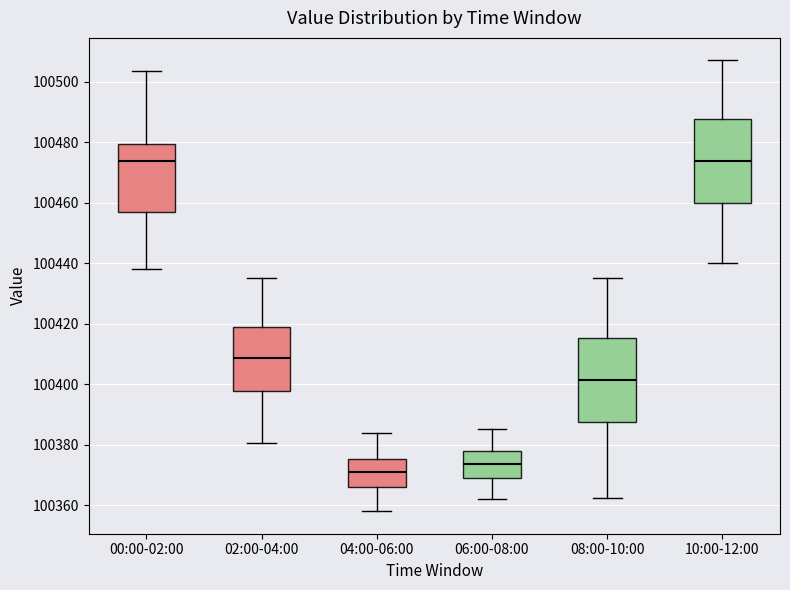

Reading left to right, read every box against the y-axis: the position of its median line, the range the box covers, and the ends of its whiskers. The values are not printed on the chart, so give them approximately, as read against the axis.

00:00-02:00: median 100474, box 100456 to 100480, whiskers 100438 to 100504
02:00-04:00: median 100408, box 100398 to 100418, whiskers 100380 to 100436
04:00-06:00: median 100370, box 100366 to 100376, whiskers 100358 to 100384
06:00-08:00: median 100374, box 100370 to 100378, whiskers 100362 to 100386
08:00-10:00: median 100402, box 100388 to 100416, whiskers 100362 to 100436
10:00-12:00: median 100474, box 100460 to 100488, whiskers 100440 to 100508